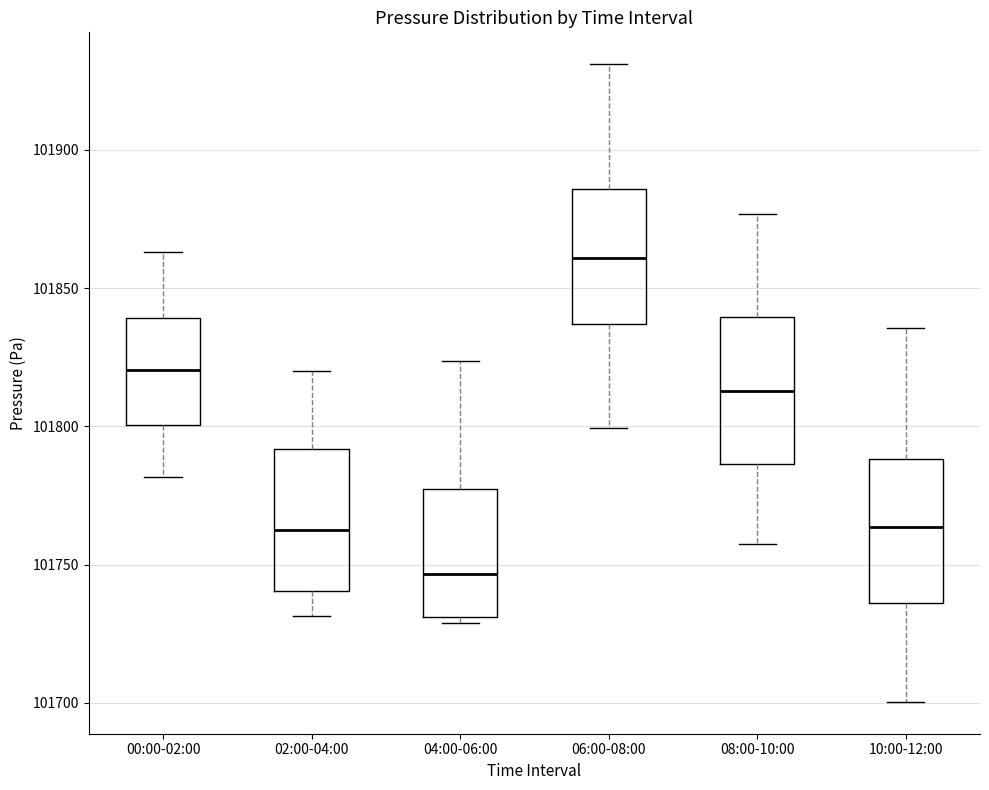

Reading left to right, read every box against the y-axis: the position of its median line, the range the box covers, and the ends of its whiskers. The values are not printed on the chart, so give them approximately, as read against the axis.

00:00-02:00: median 101820, box 101800 to 101840, whiskers 101780 to 101865
02:00-04:00: median 101765, box 101740 to 101790, whiskers 101730 to 101820
04:00-06:00: median 101745, box 101730 to 101775, whiskers 101730 (just below the box's lower edge) to 101825
06:00-08:00: median 101860, box 101835 to 101885, whiskers 101800 to 101930
08:00-10:00: median 101815, box 101785 to 101840, whiskers 101755 to 101875
10:00-12:00: median 101765, box 101735 to 101790, whiskers 101700 to 101835